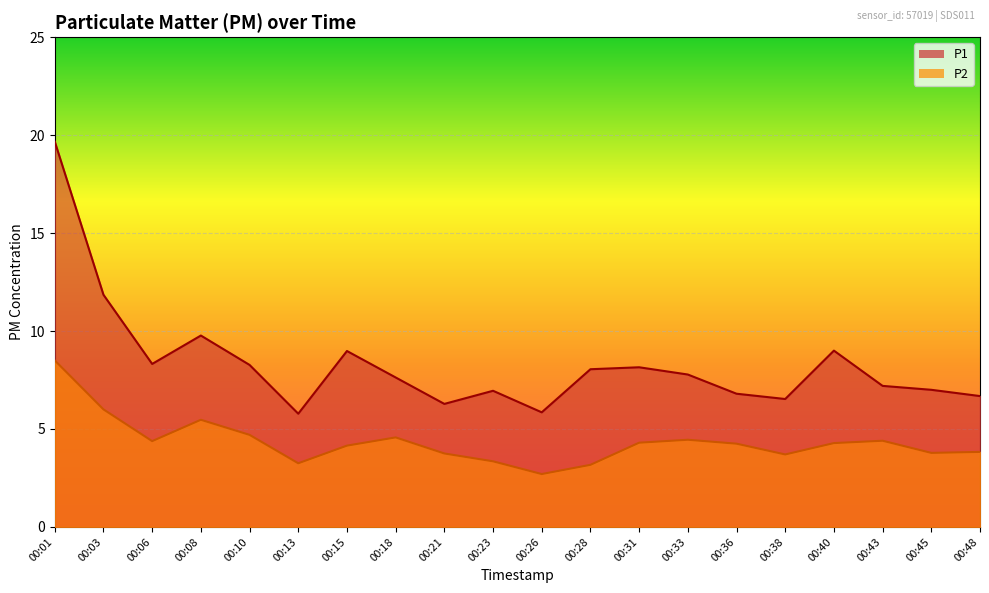

What are all the series names shown in the legend?

P1, P2